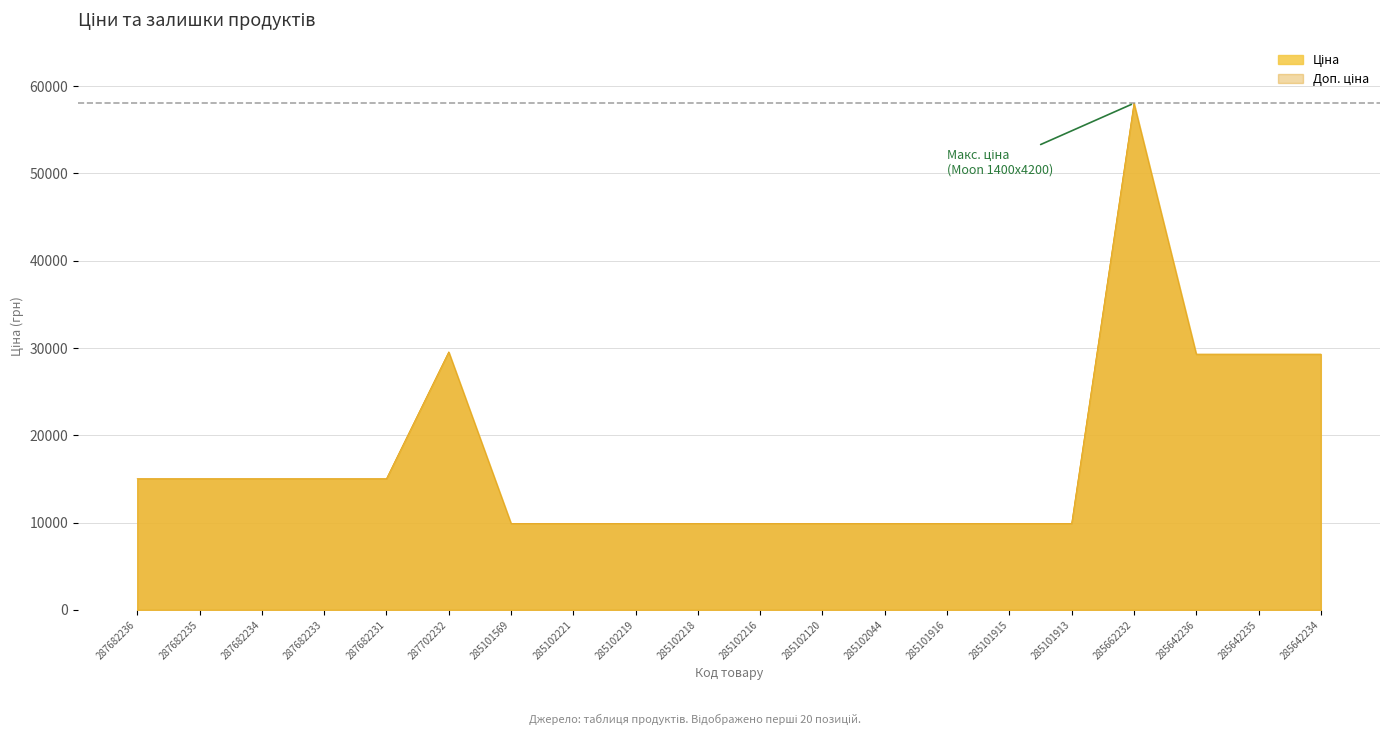

Which category has the highest value in the Ціна series?

285662232